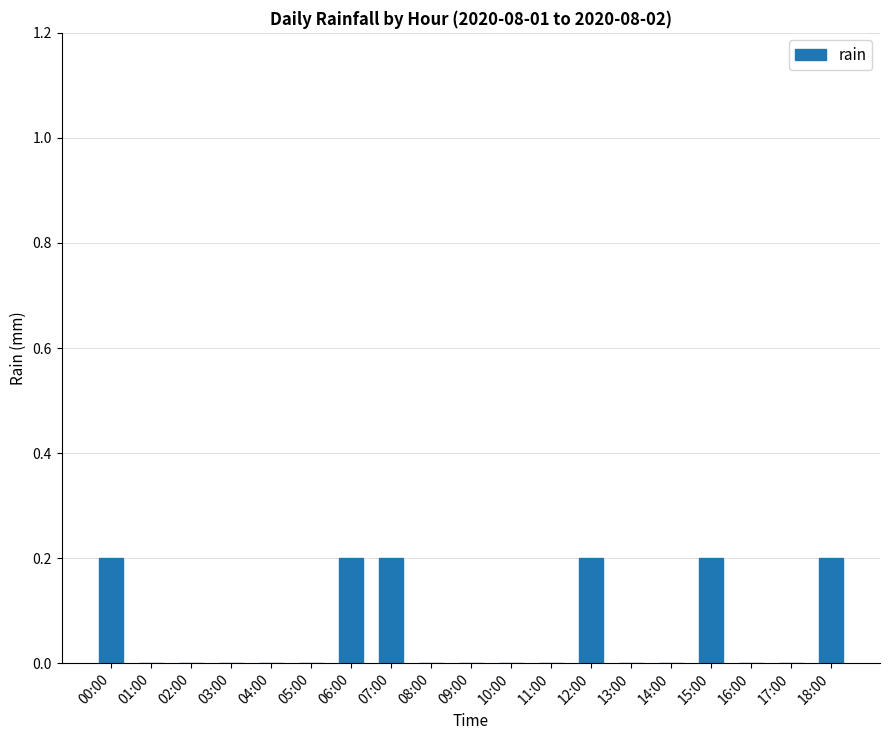

Reading left to right, transcribe all the data shown in this chart.

00:00=0.2	01:00=0.0	02:00=0.0	03:00=0.0	04:00=0.0	05:00=0.0	06:00=0.2	07:00=0.2	08:00=0.0	09:00=0.0	10:00=0.0	11:00=0.0	12:00=0.2	13:00=0.0	14:00=0.0	15:00=0.2	16:00=0.0	17:00=0.0	18:00=0.2